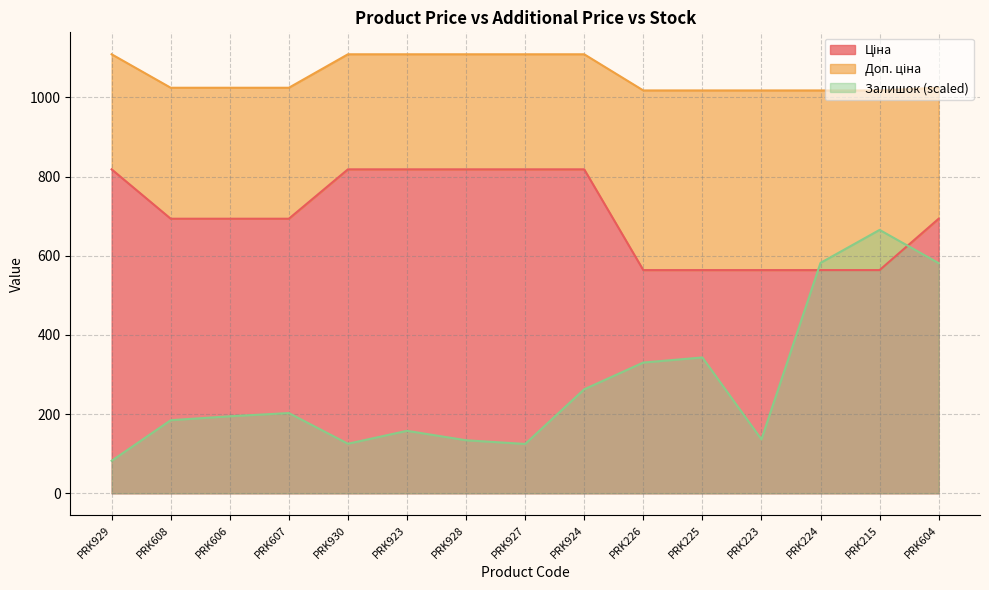

Between PRK215 and PRK224, which is larger?

PRK215